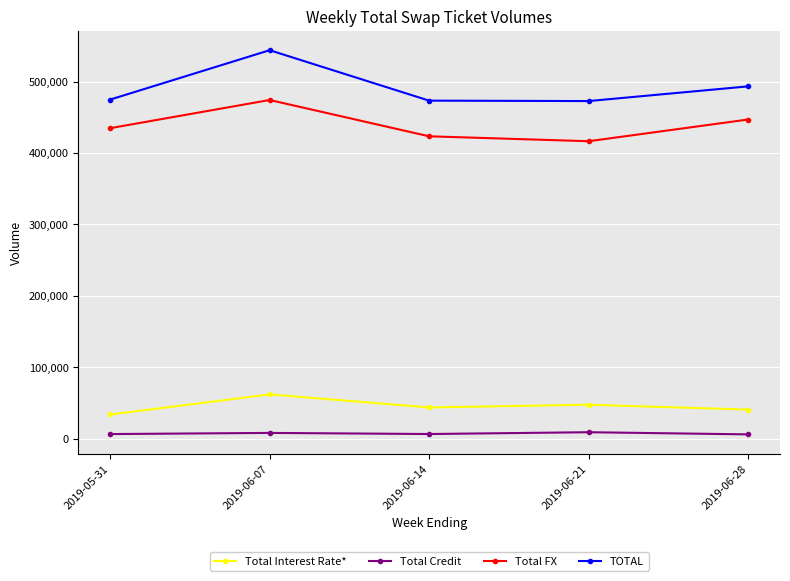

What is the value of the Total FX point at the 1st from the left?

434787